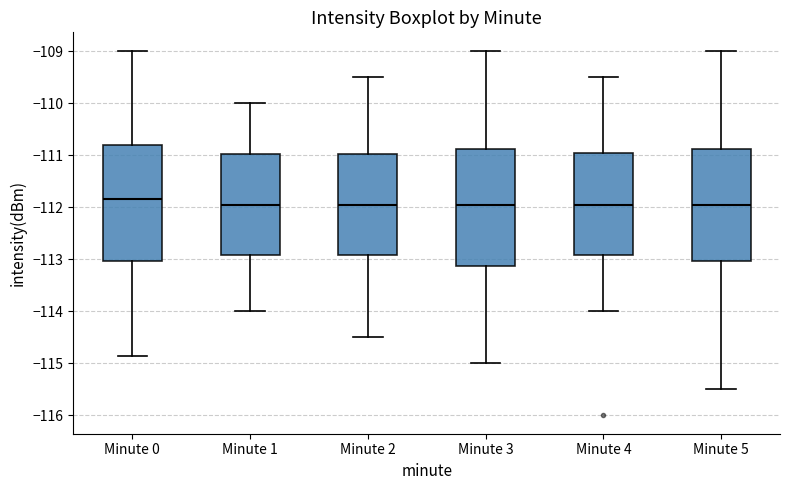

Reading left to right, read every box against the y-axis: the position of its median line, the range the box covers, and the ends of its whiskers. The values are not printed on the chart, so give them approximately, as read against the axis.

Minute 0: median -111.8, box -113.0 to -110.8, whiskers -114.8 to -109.0
Minute 1: median -111.9, box -112.9 to -111.0, whiskers -114.0 to -110.0
Minute 2: median -111.9, box -112.9 to -111.0, whiskers -114.5 to -109.5
Minute 3: median -111.9, box -113.1 to -110.9, whiskers -115.0 to -109.0
Minute 4: median -111.9, box -112.9 to -110.9, whiskers -114.0 to -109.5
Minute 5: median -111.9, box -113.0 to -110.9, whiskers -115.5 to -109.0